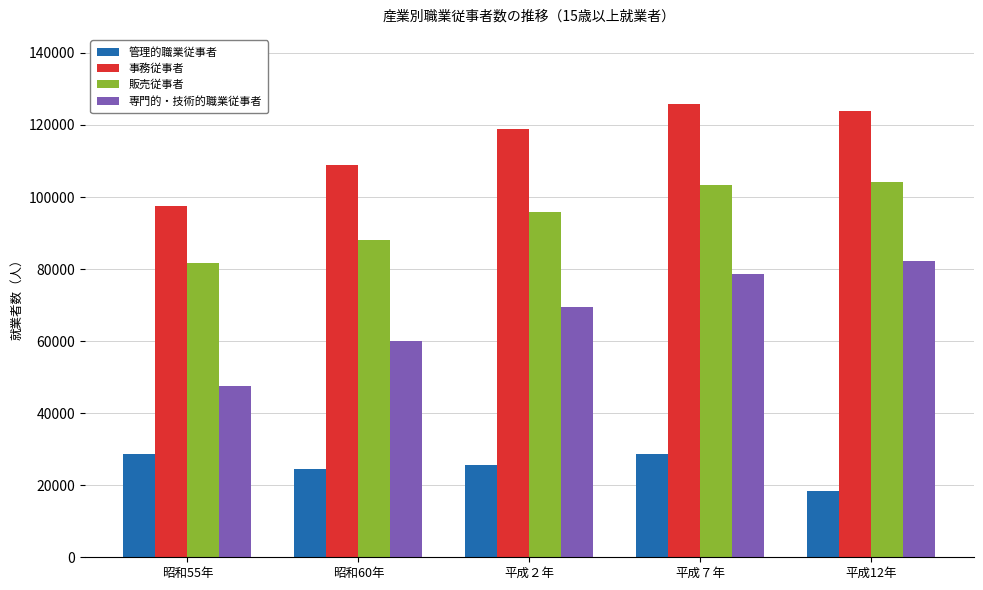

The value of 販売従事者 at 平成12年 is 104139. True or false?

True